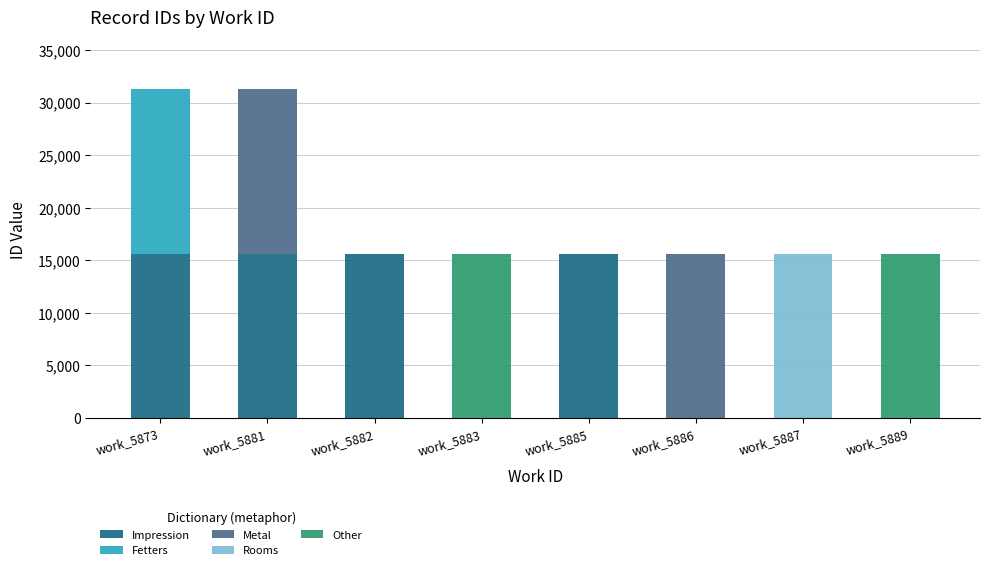

What is the maximum value for Impression?

15628